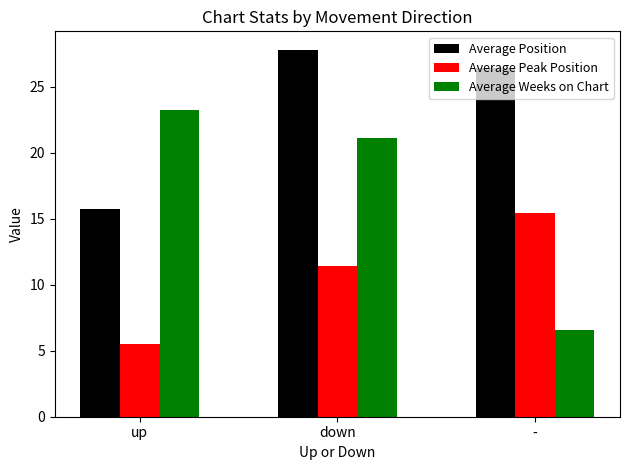

Which series has the largest total across all categories?

Average Position